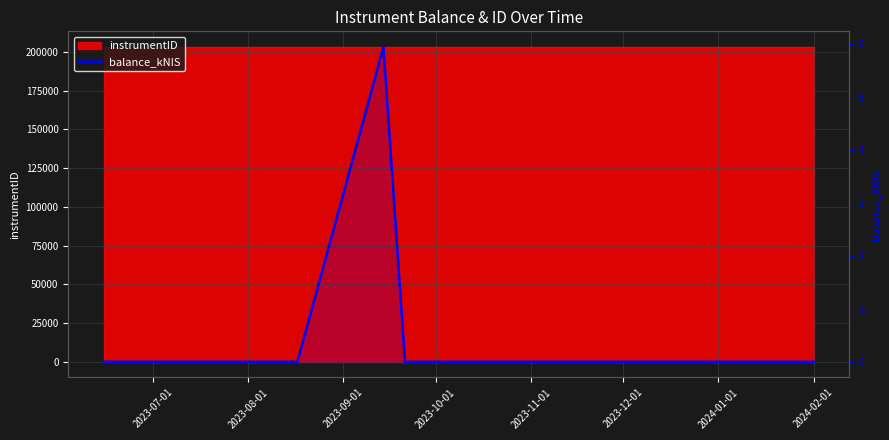

What is the label of the 2nd point from the left?

2023-08-01